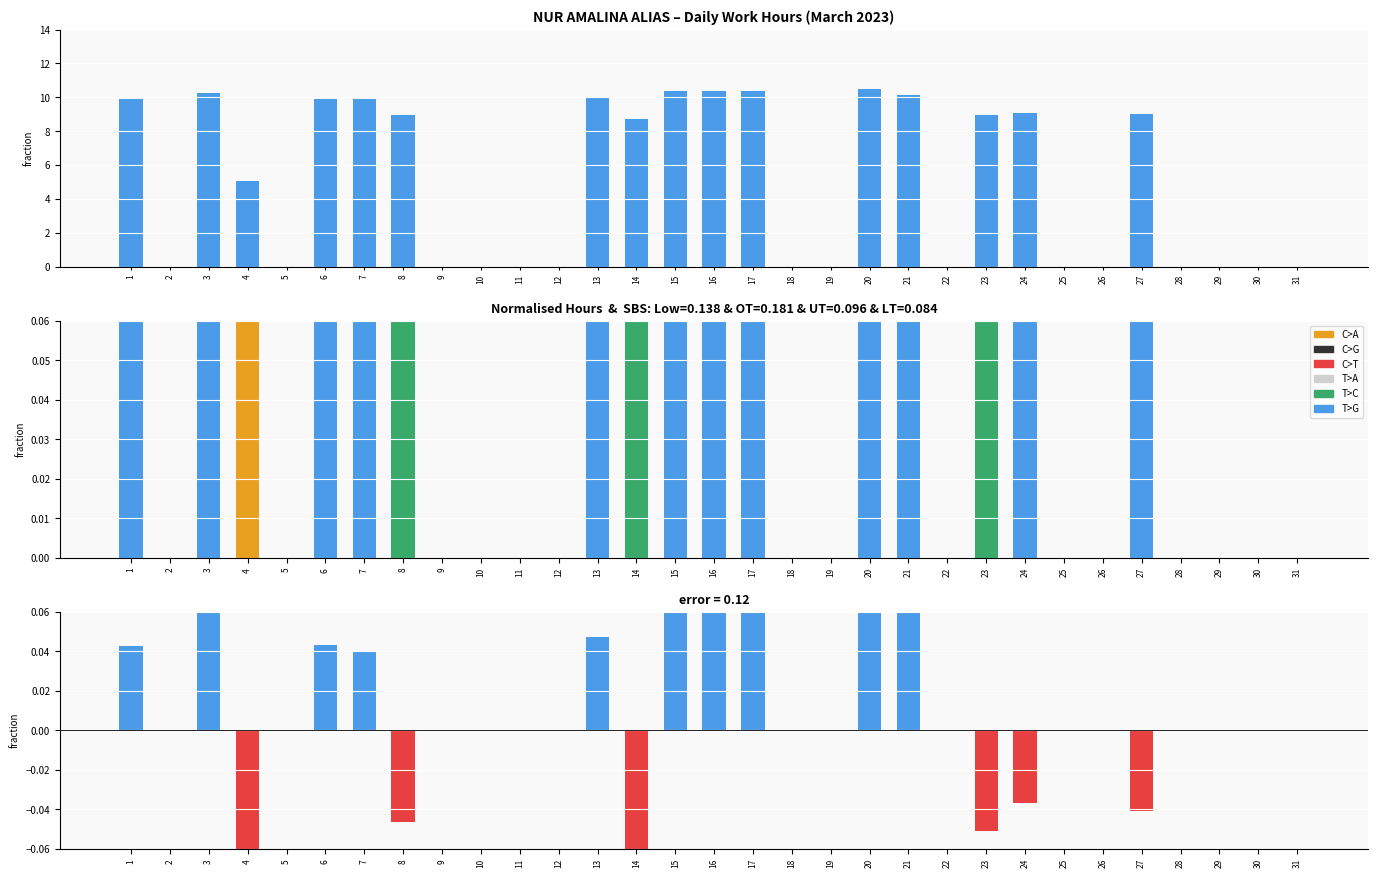

What is the value of the 3rd bar from the left?

10.2